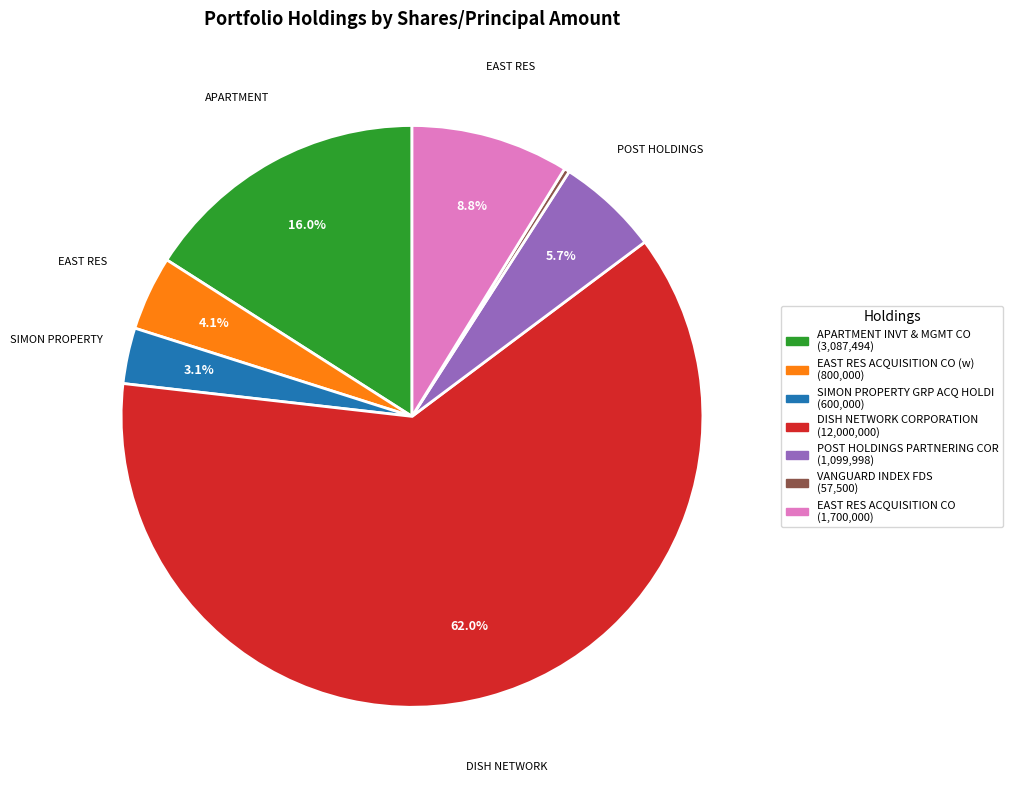

Count the number of slices in the pie.

7